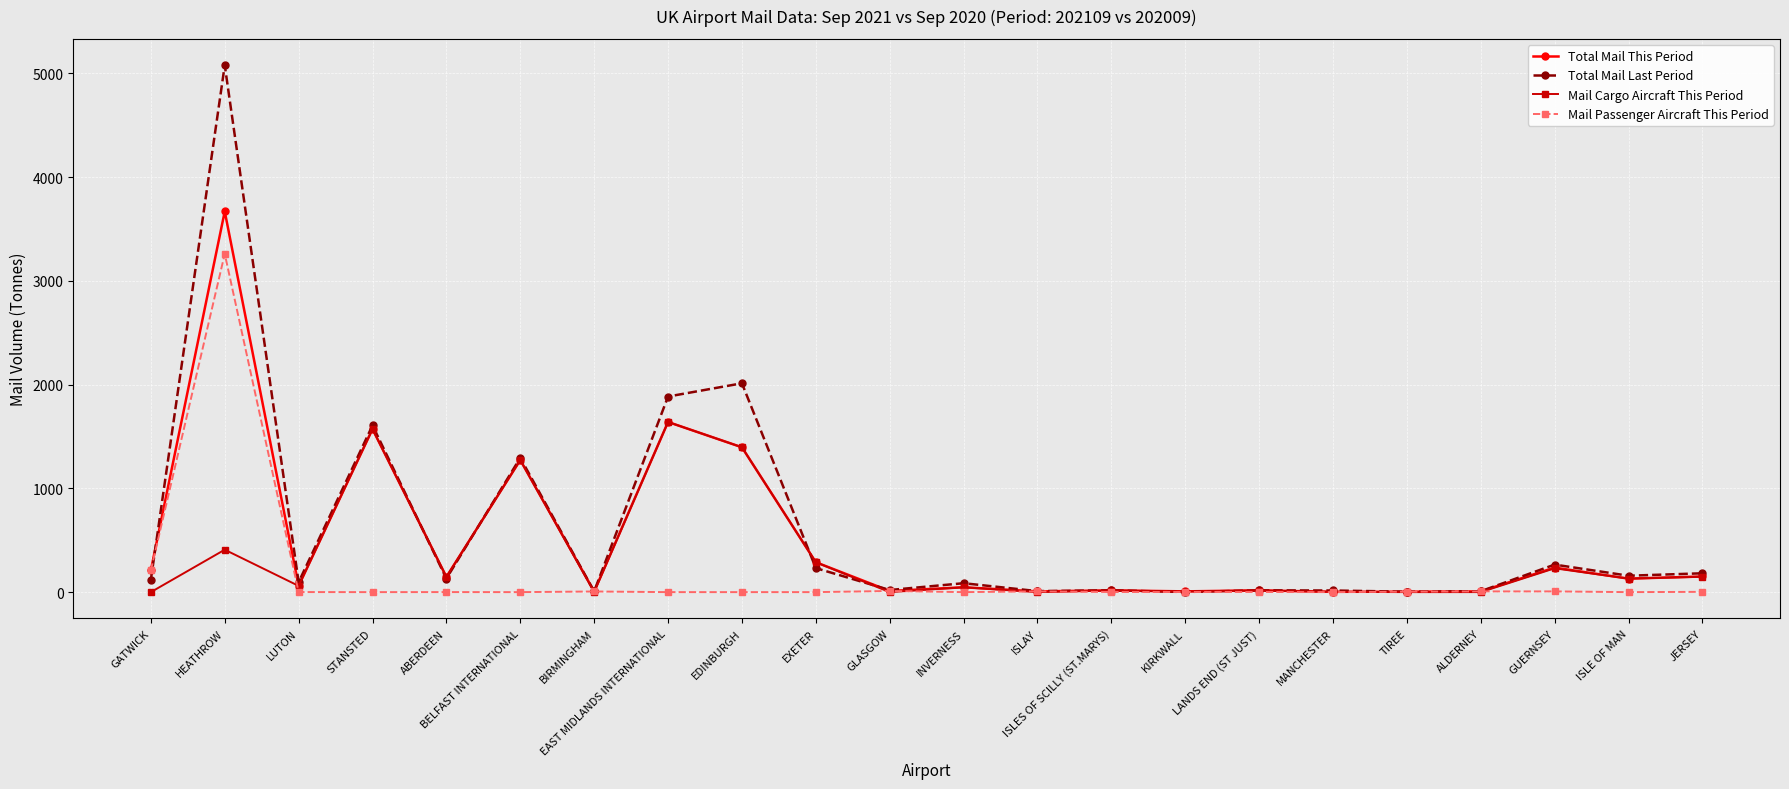

Between EDINBURGH and EXETER, which series saw the biggest shift?

Total Mail Last Period